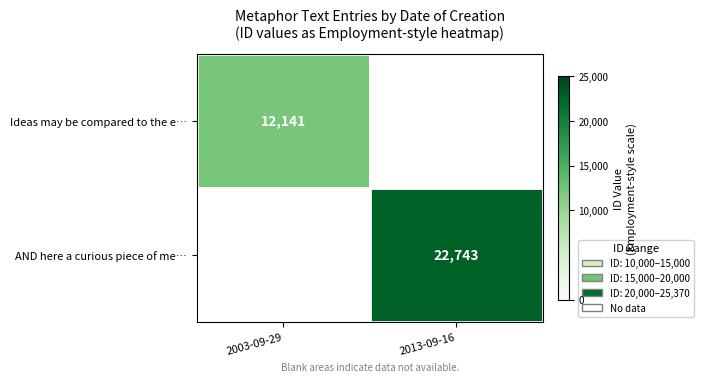

Is it true that AND here a curious piece of me… equals 8446 at 2013-09-16?

False